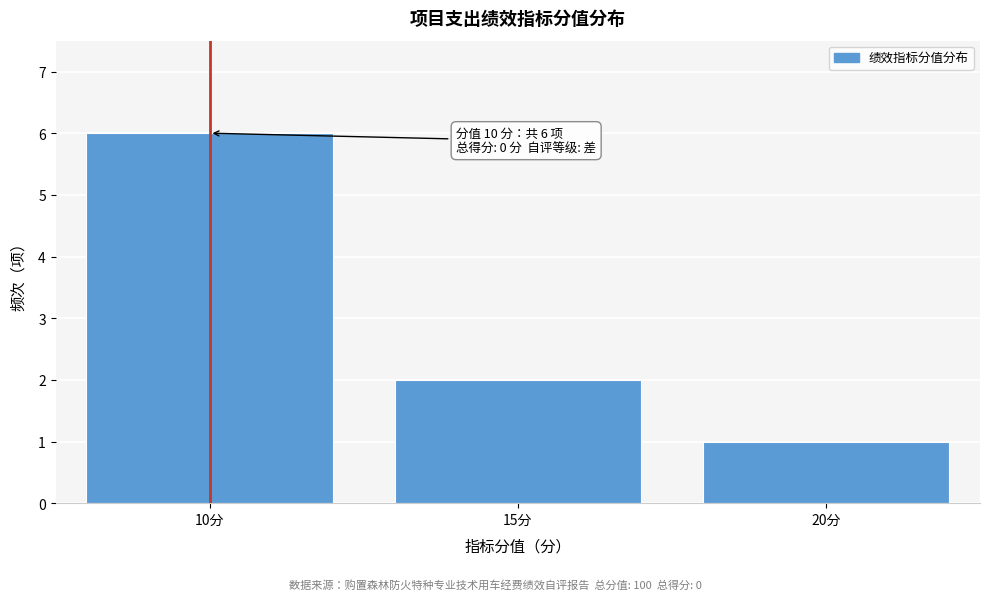

Reading left to right, list all the values displayed in this chart.

6	2	1